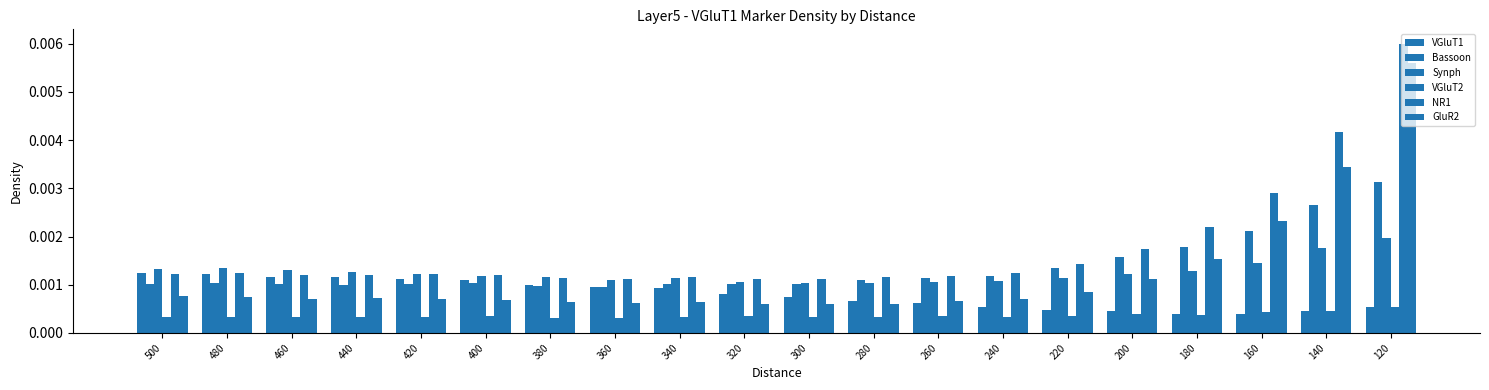

Rank the series at 240 from lowest to highest value.

VGluT2, VGluT1, GluR2, Synph, Bassoon, NR1